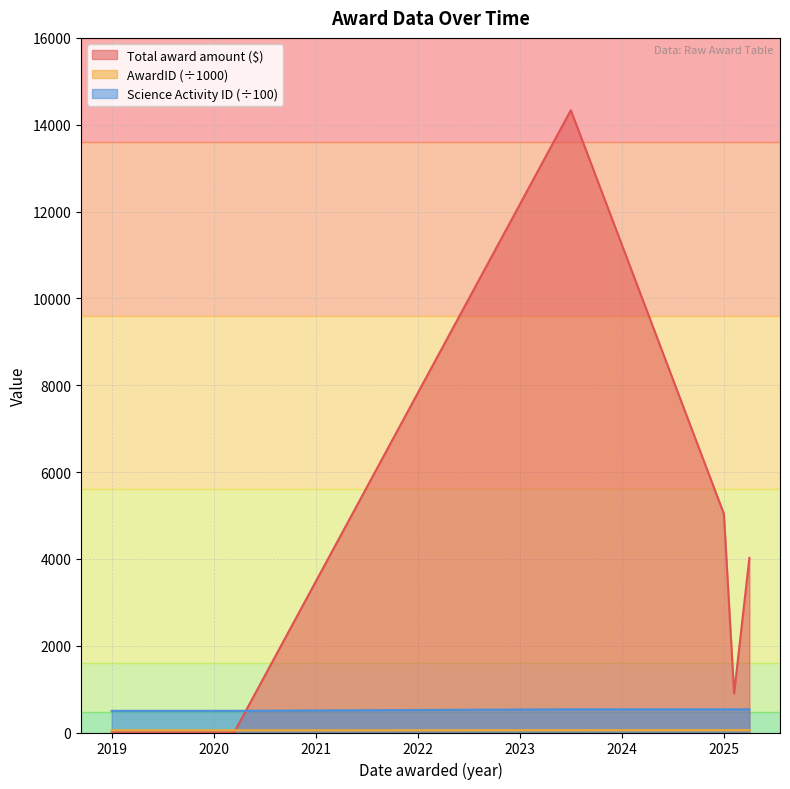

True or false: AwardID and Science Activity ID intersect in this chart.

False